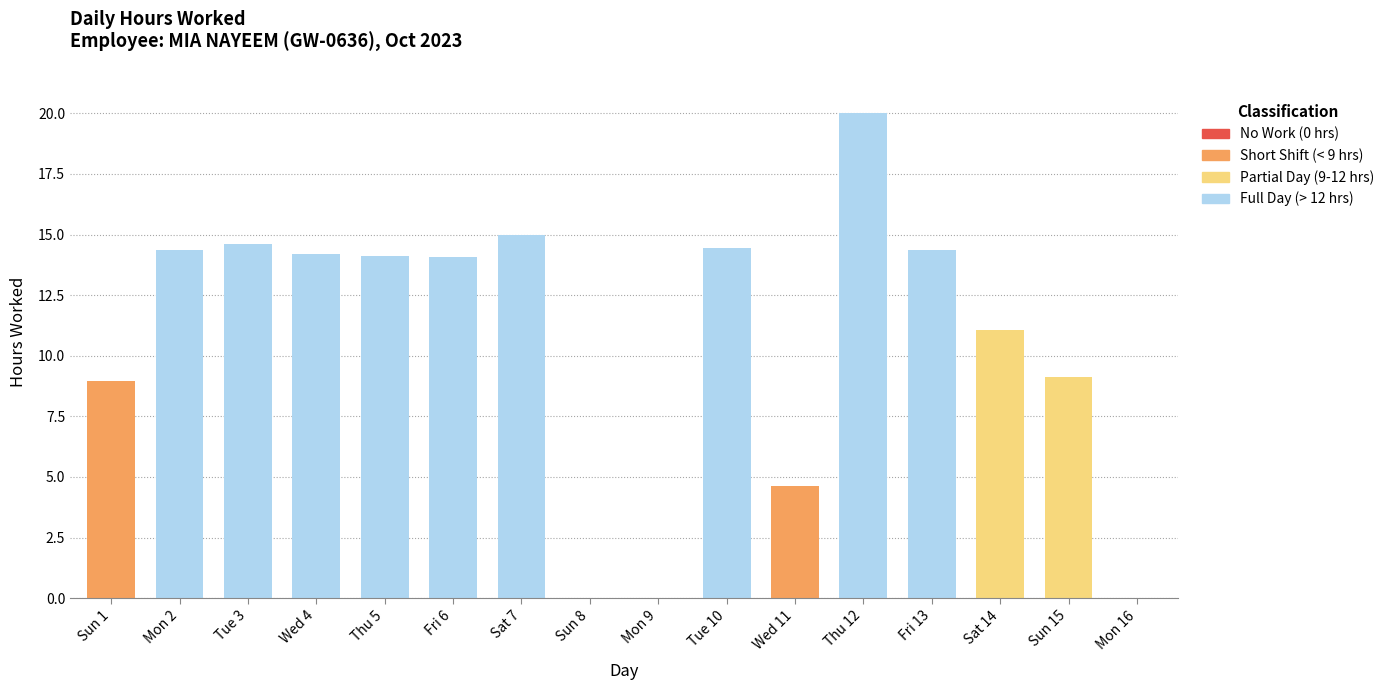

The value at Sun 8 is 9.5. True or false?

False